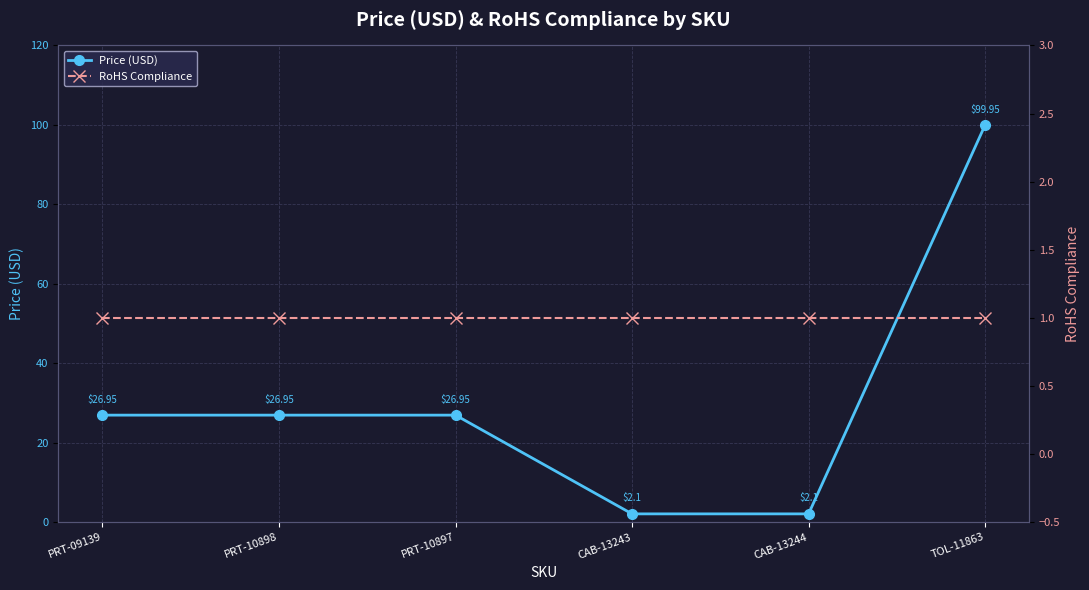

Which series changed the most between PRT-10898 and CAB-13243?

Price (USD)